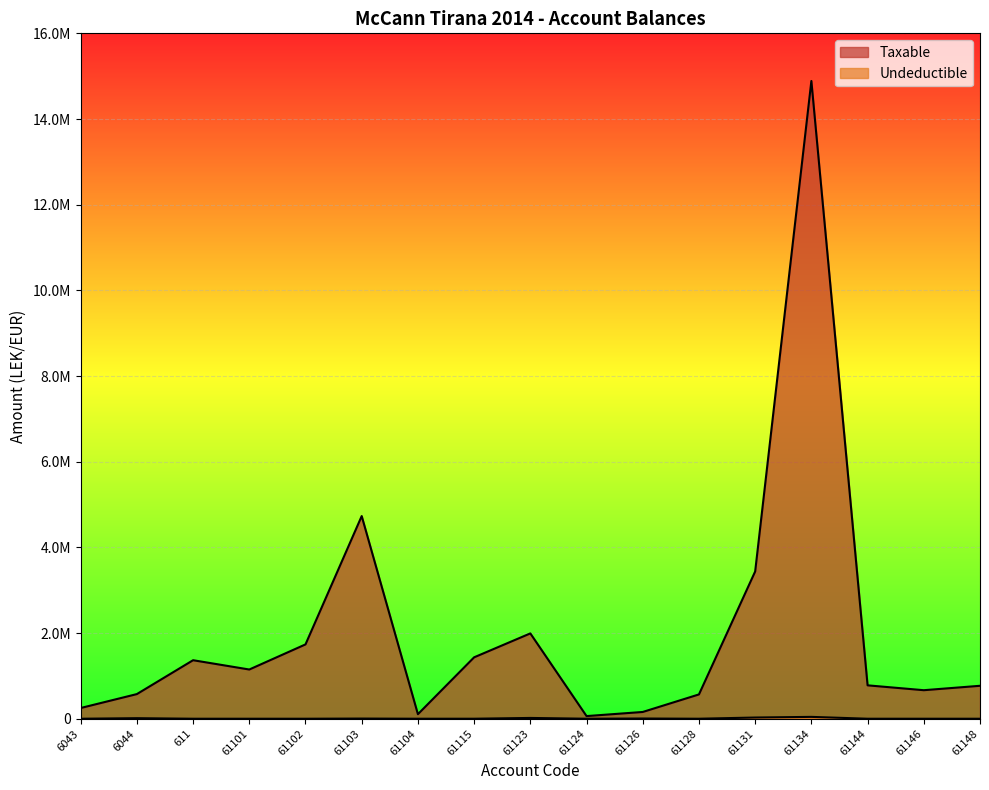

What is the average value of the Taxable series?

2039198.3